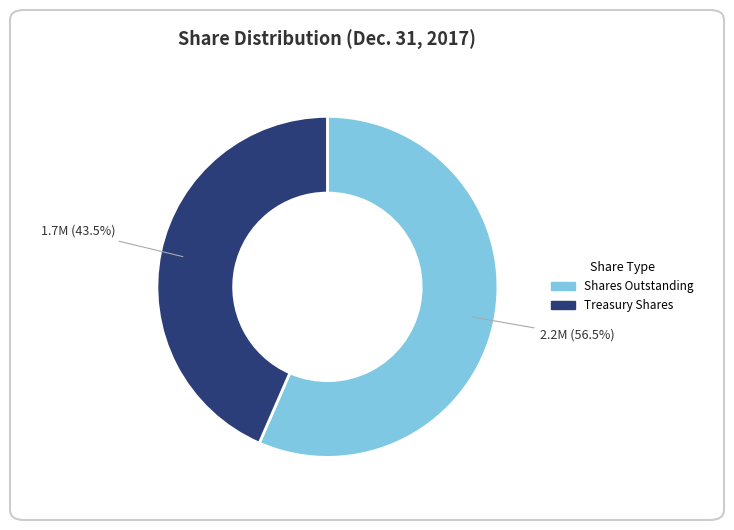

Does any single category account for the majority?

Yes